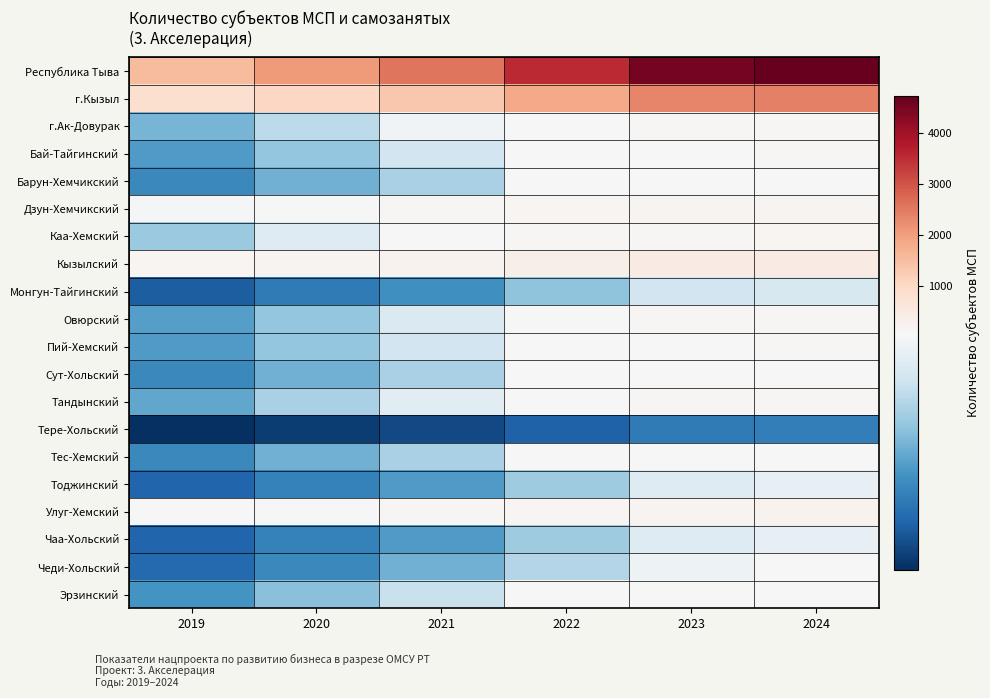

What is the total value across all series at 2023?

9064